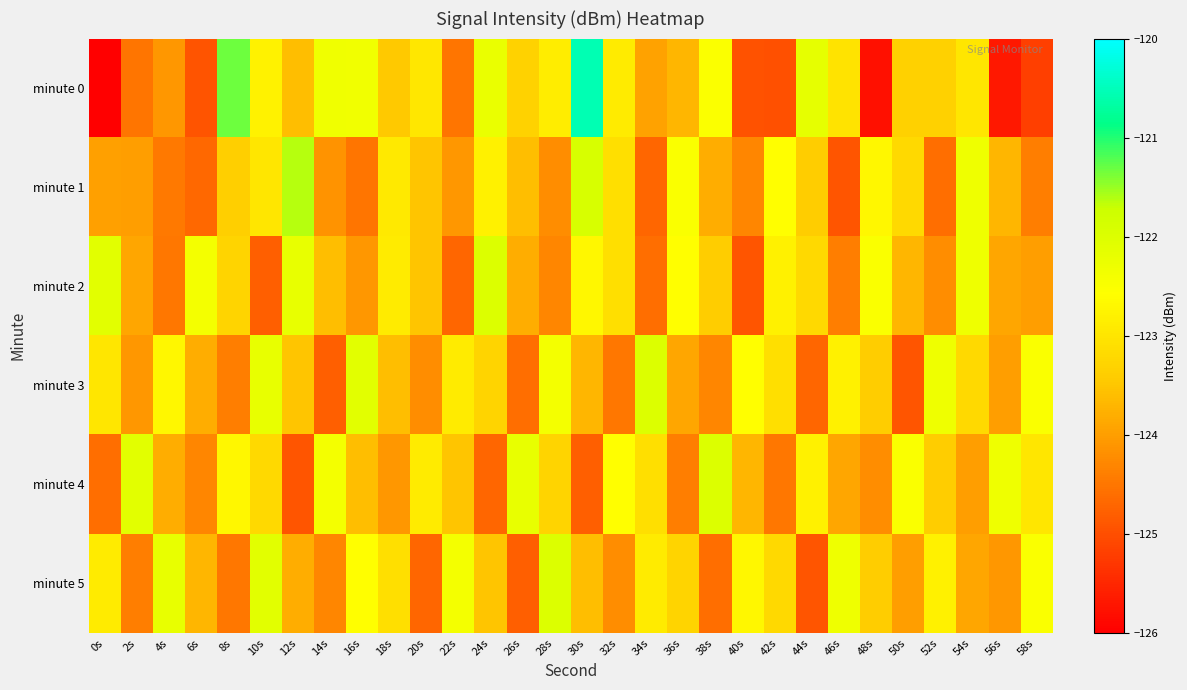

What is the greatest value displayed?

-120.6